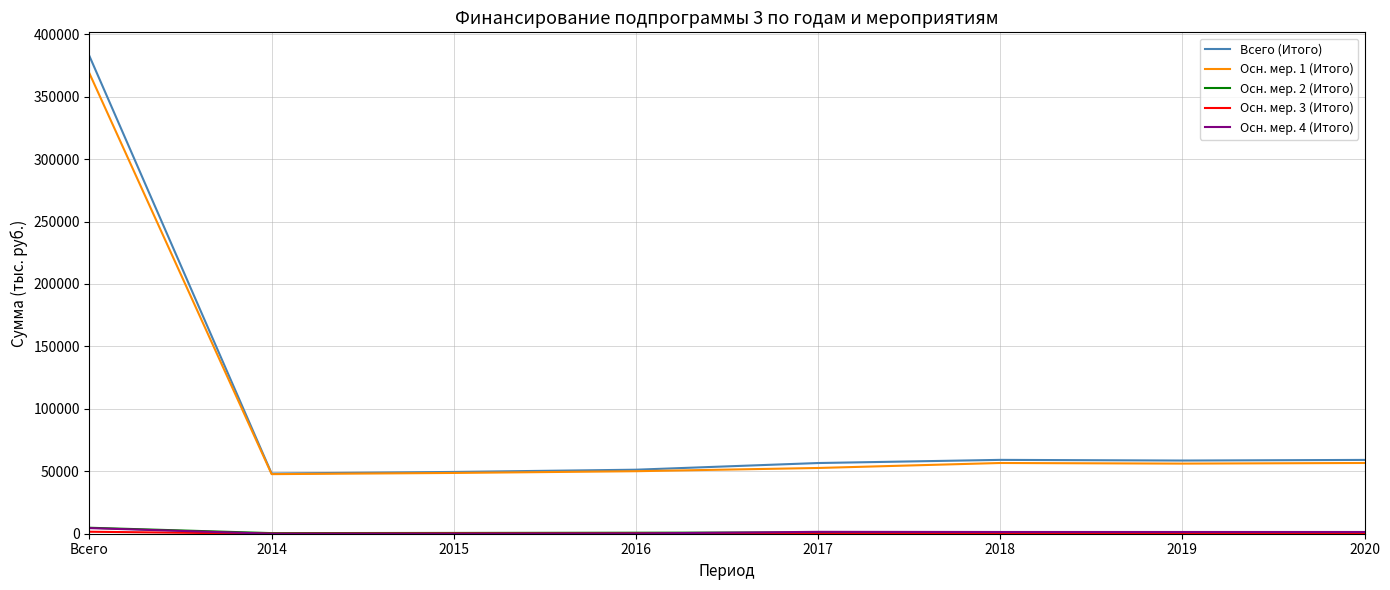

Between 2016 and 2020, which series saw the biggest shift?

Всего (Итого)